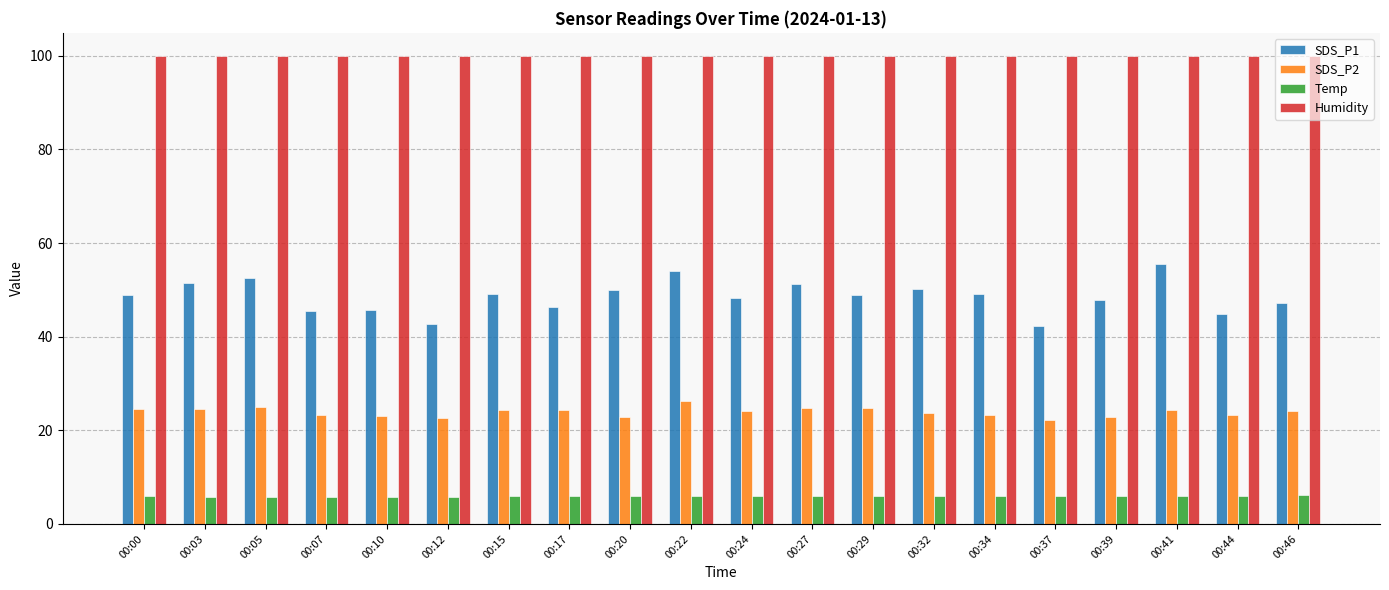

Is the value of Temp at 00:44 greater than the value of SDS_P1 at 00:41?

No